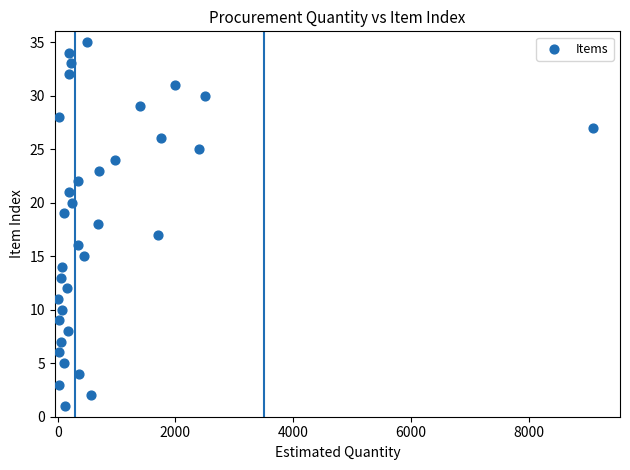

What is the range of X values (max minus min)?

9090